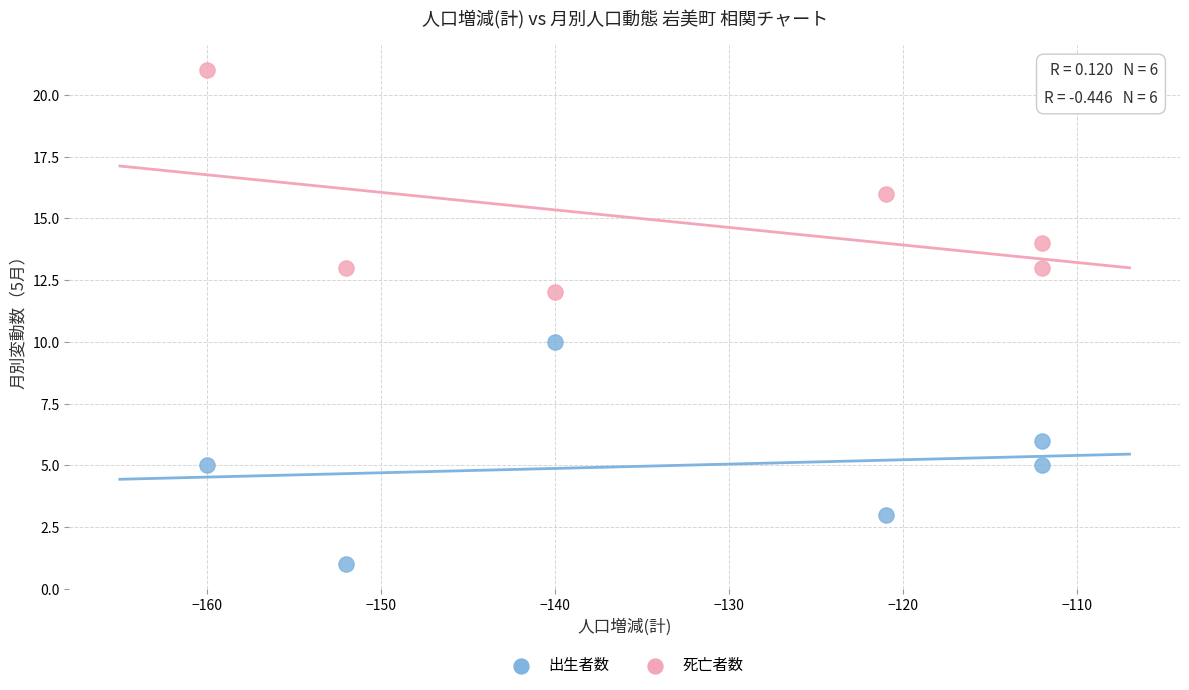

What are all the series names shown in the legend?

出生者数, 死亡者数